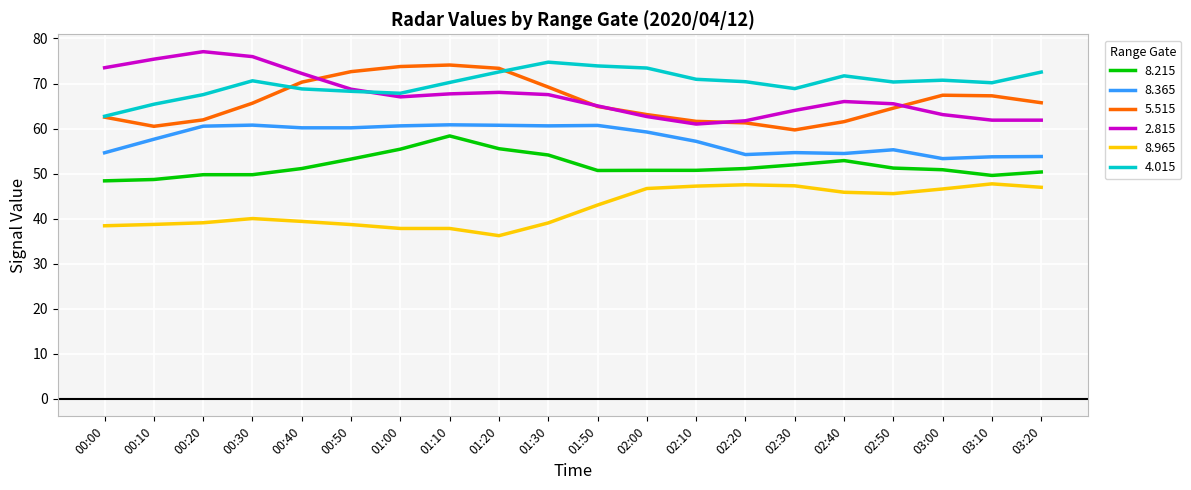

Is it true that 5.515 equals 61.5 at 02:40?

True